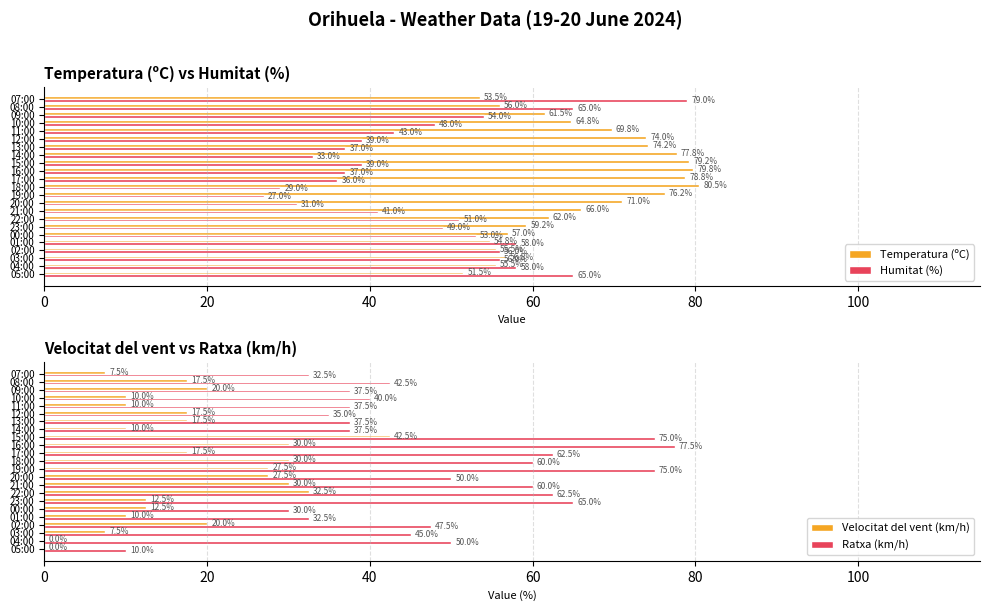

What is the sum of all Temperatura (ºC) values?

1515.2